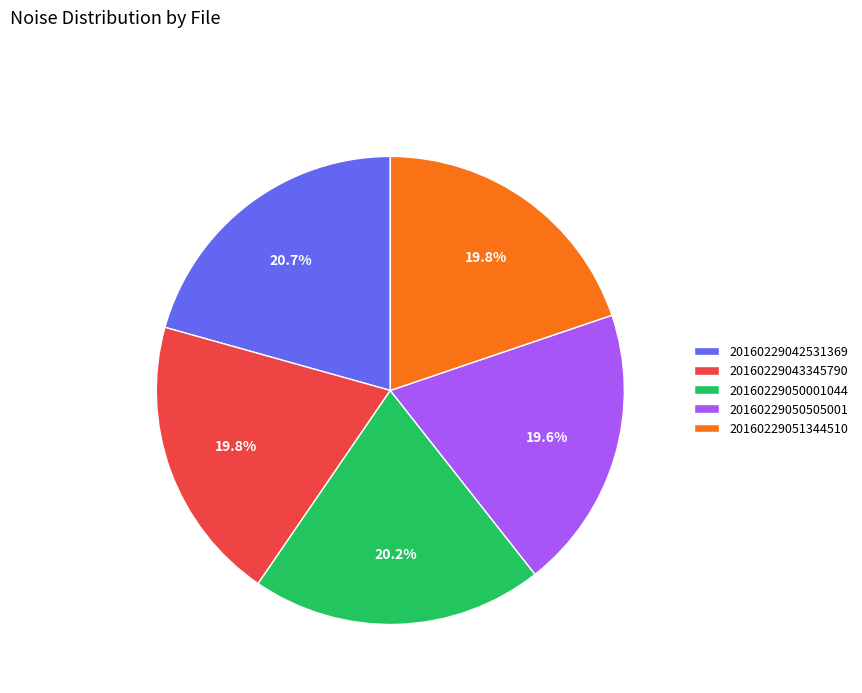

To the nearest percent, what percentage of the pie is 20160229043345790?

20%